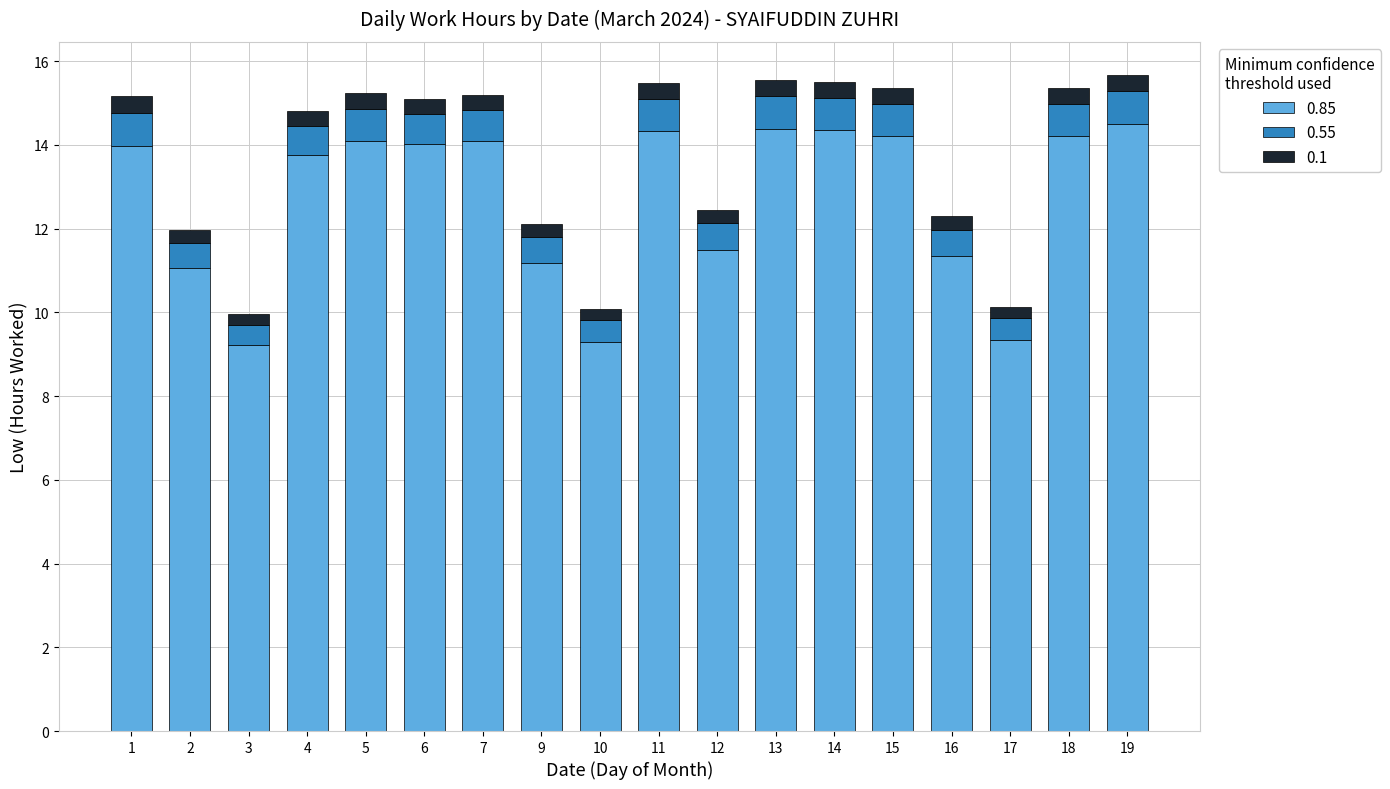

What is the average value of the 0.85 series?

12.7